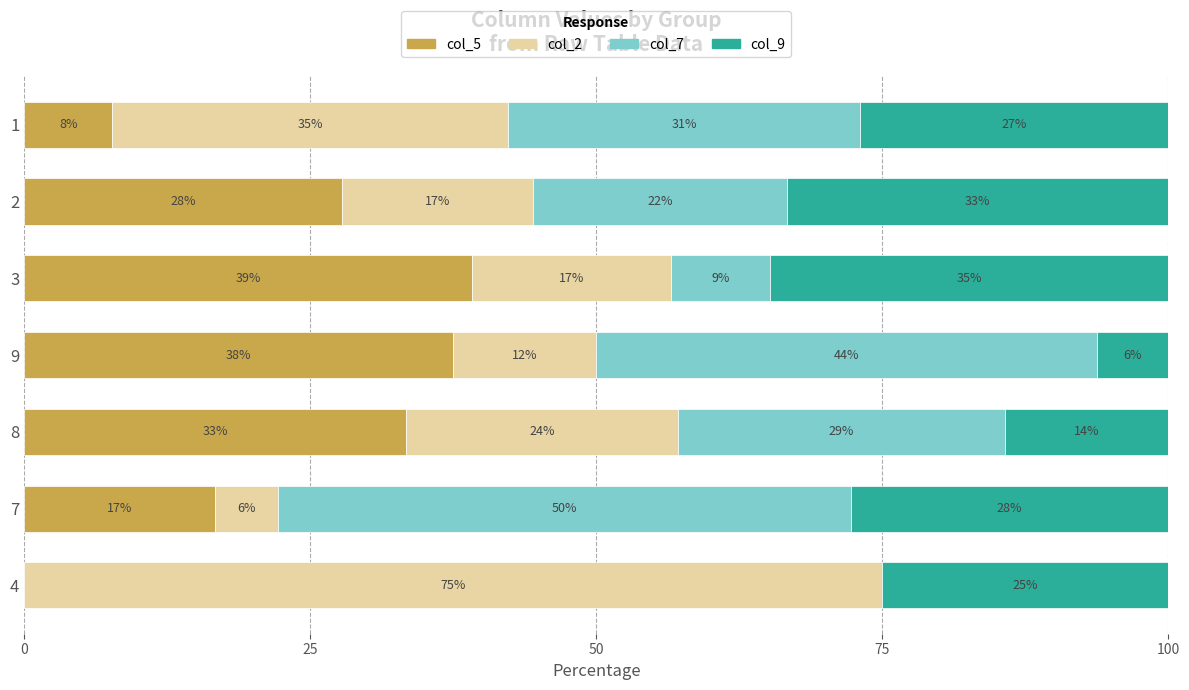

What are all the series names shown in the legend?

col_5, col_2, col_7, col_9